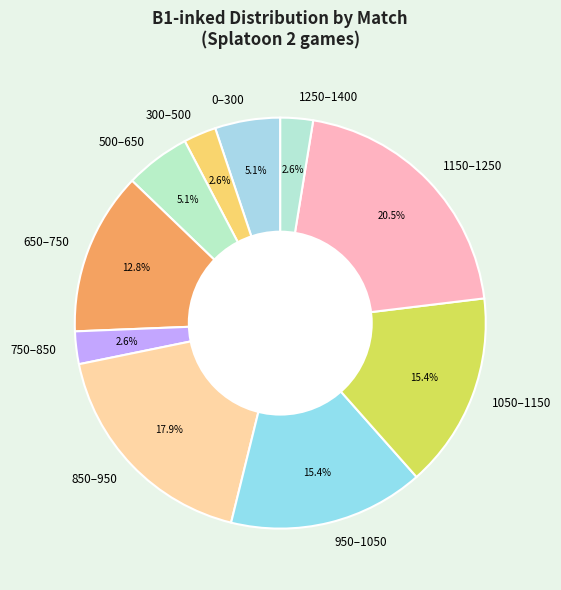

What is the total percentage of 500–650 and 300–500?

7.7%